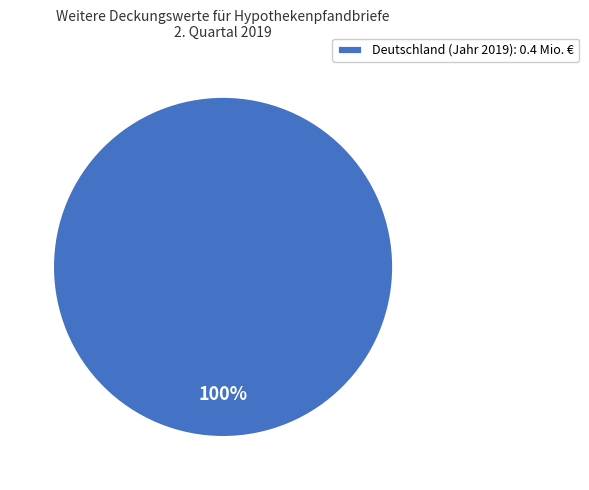

Which category accounts for the majority?

Deutschland (Jahr 2019): 0.4 Mio. €